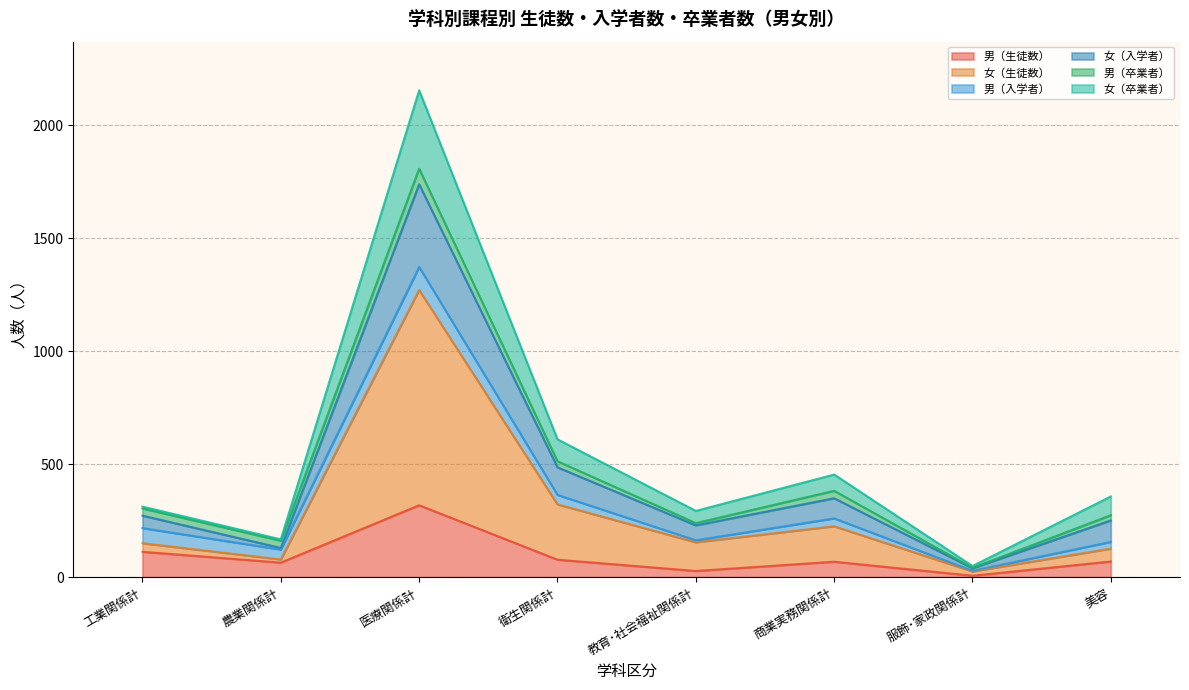

At which category is the sum across all series the highest?

医療関係計